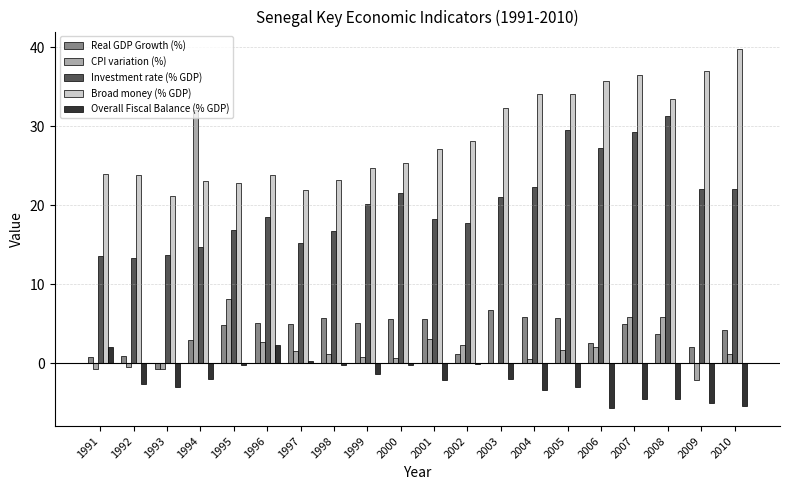

How many data points does each series have?

20